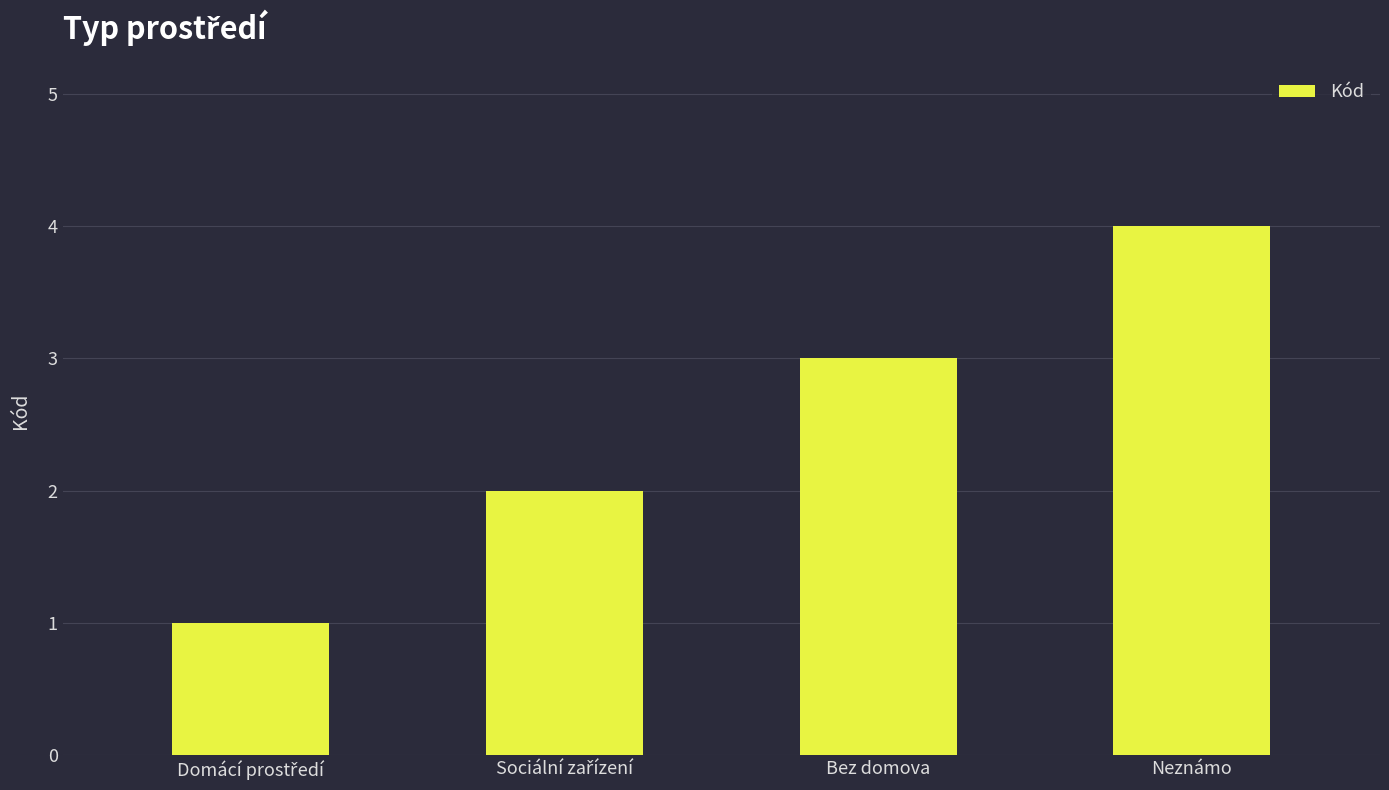

Which category has the highest value across all series?

Neznámo